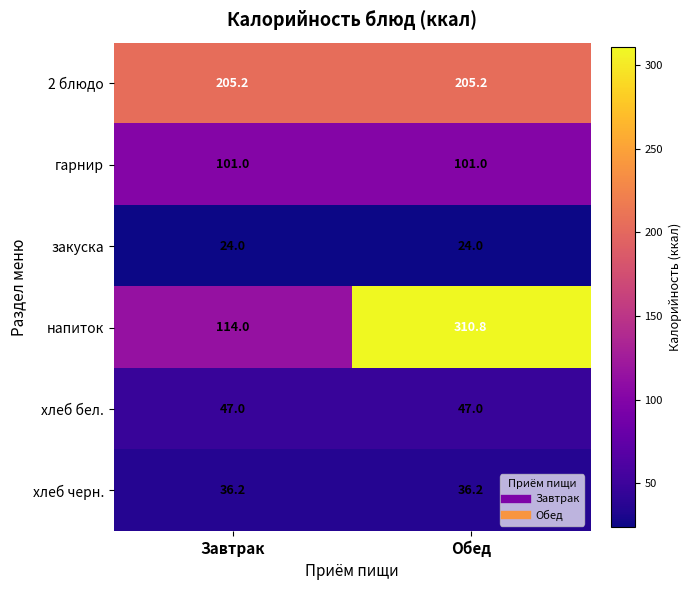

The value of гарнир at Обед is 101.0. True or false?

True